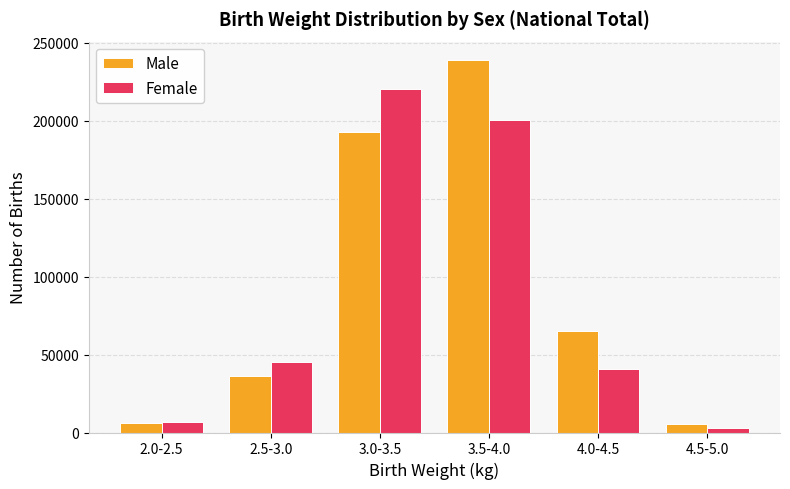

Read the Female value at 3.5-4.0, to the nearest 10.

200640